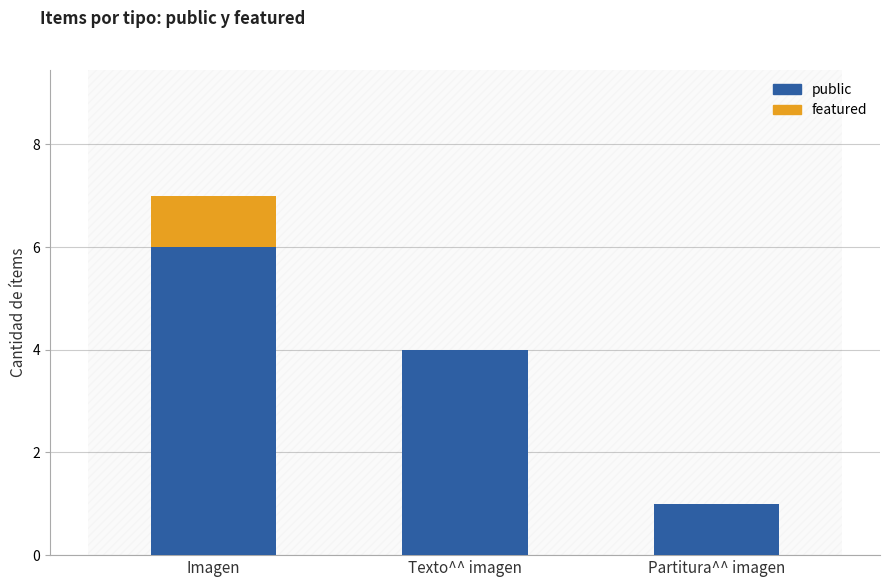

What is the highest value of the public series?

6